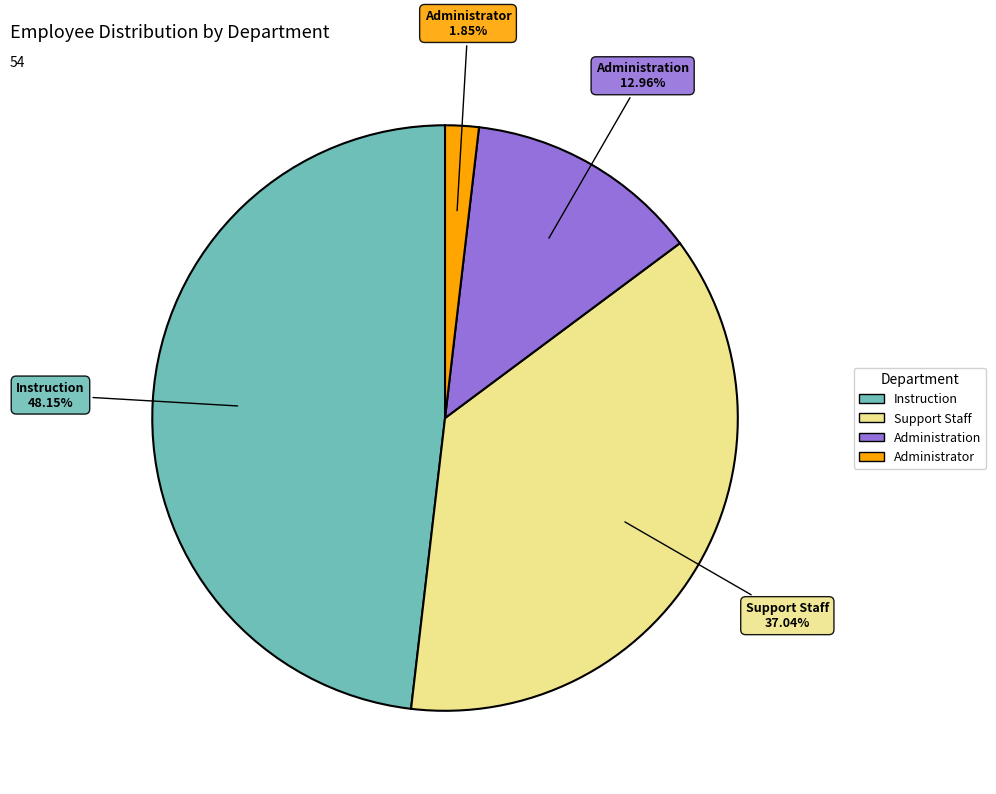

What is the largest slice in the pie chart?

Instruction